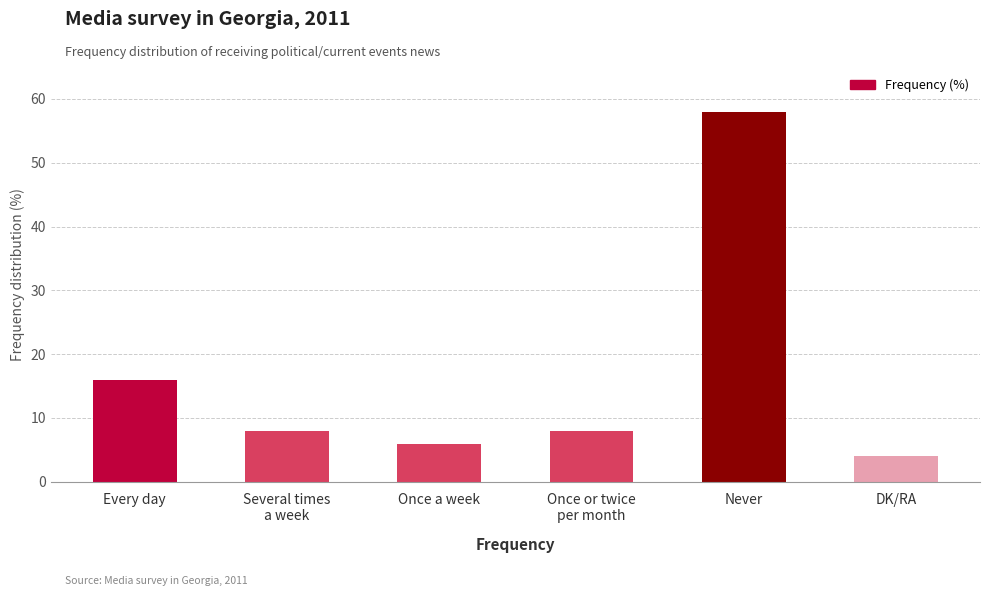

Which has a higher value, Once a week or Never?

Never